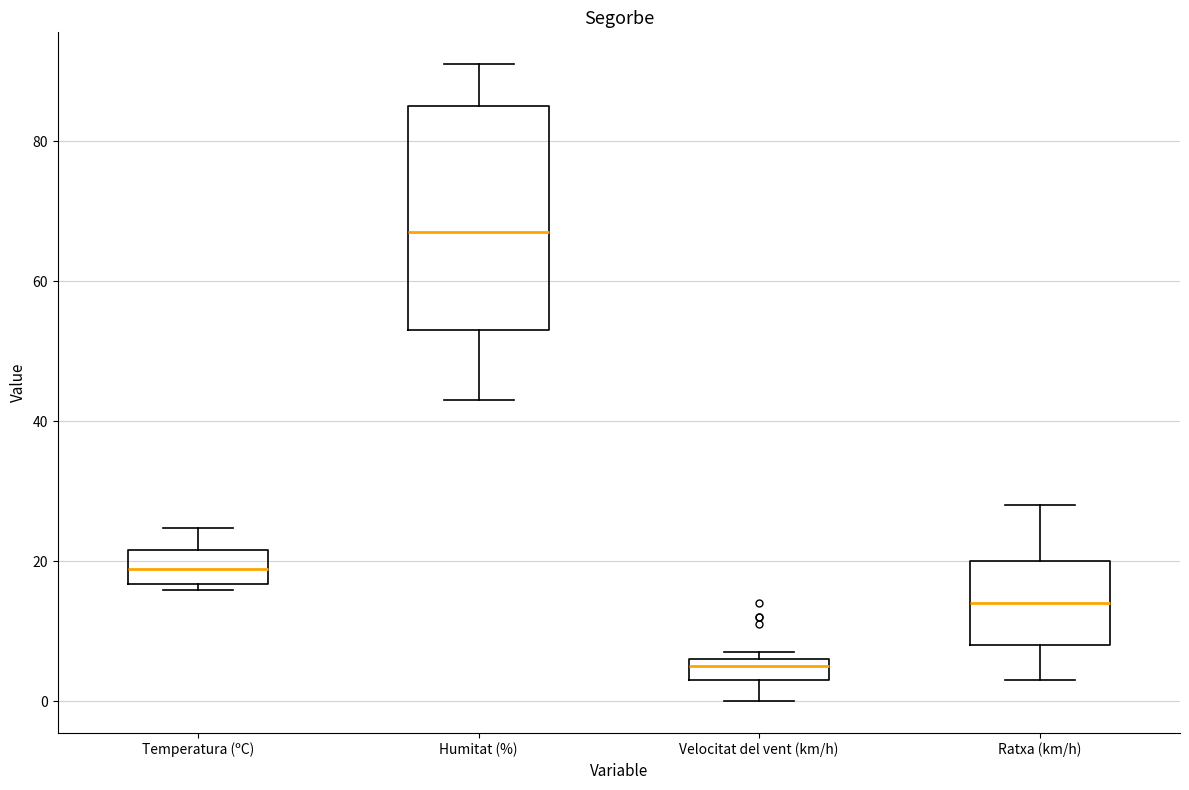

Comparing the boxes themselves (not the whiskers), which one is the tallest?

Humitat (%)